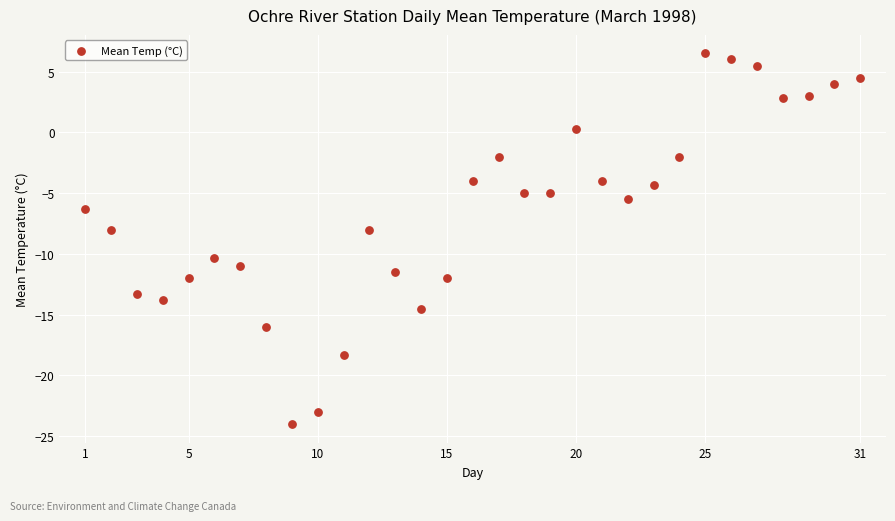

What is the range of X values (max minus min)?

30.0